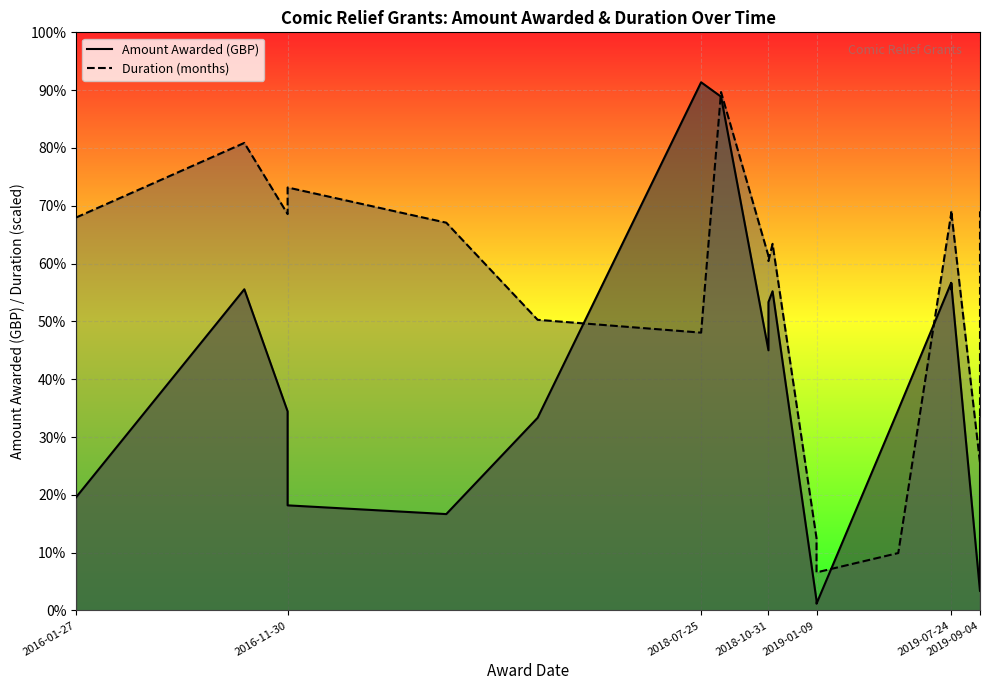

How many times do Amount Awarded (GBP) and Duration (months) cross each other?

4